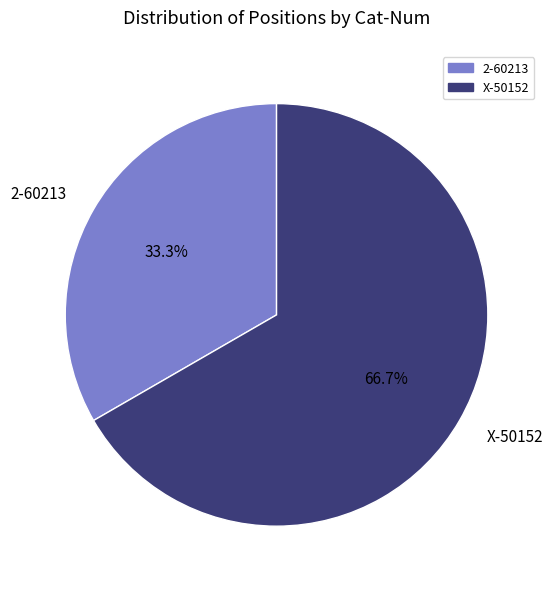

Count the number of slices in the pie.

2